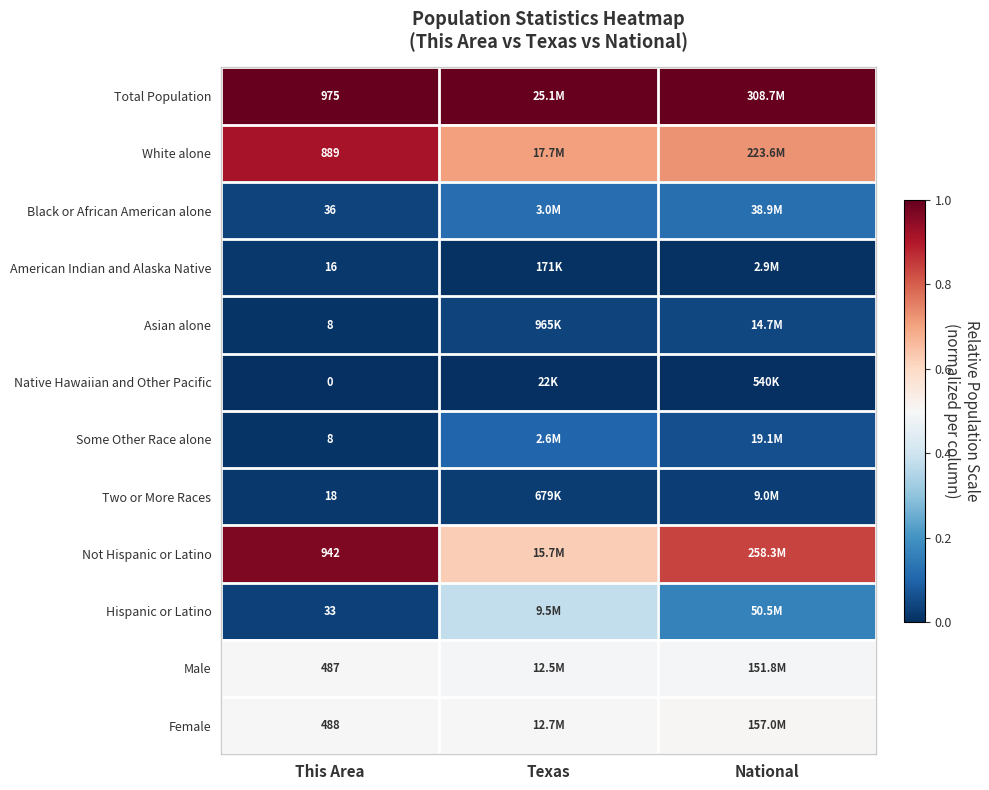

Which series has the largest total across all categories?

Total Population